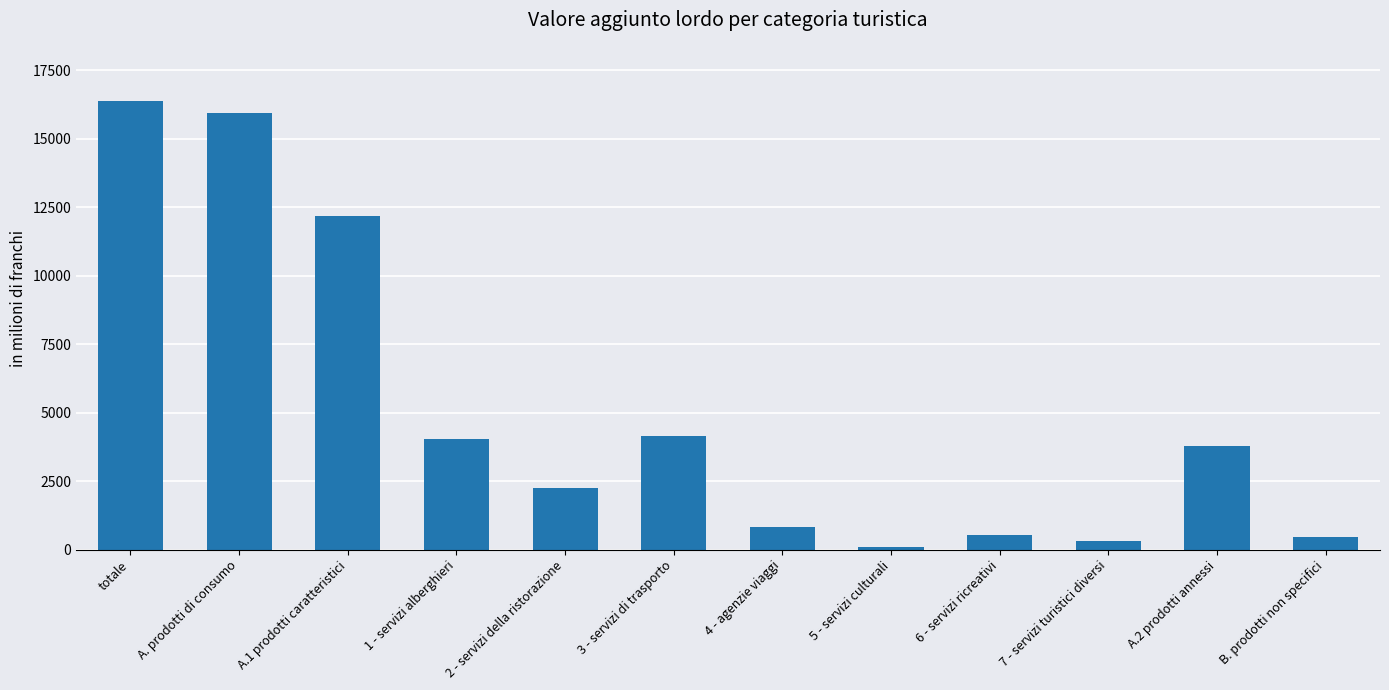

What position from the left is 6 - servizi ricreativi?

9